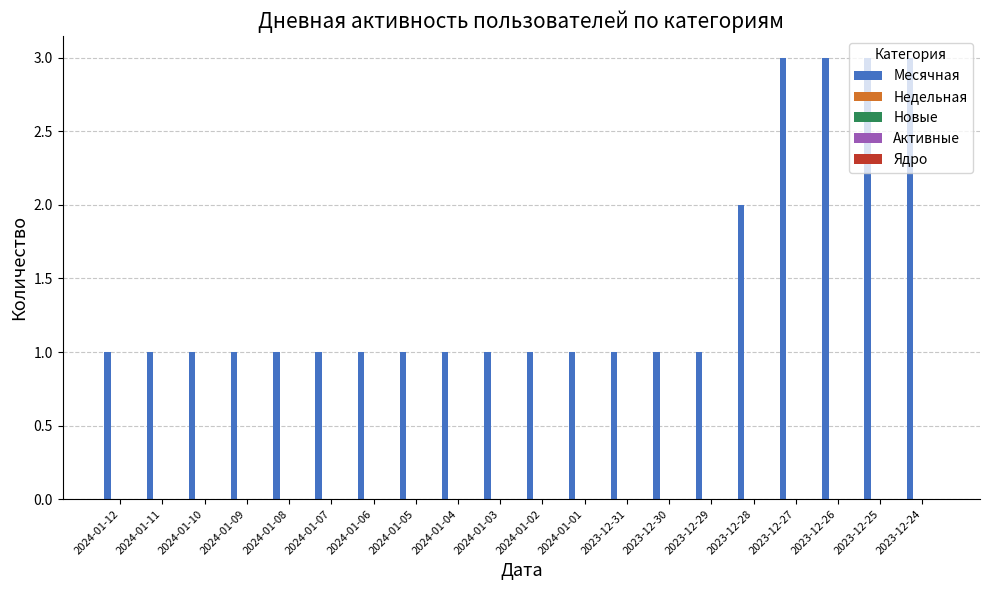

What is the value of the 7th bar from the left?

1